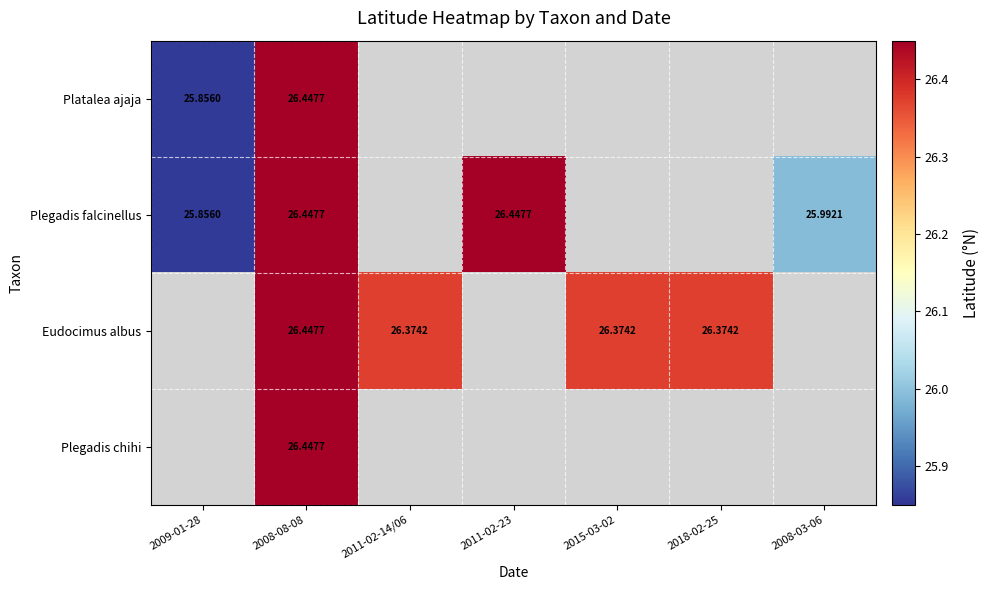

Where does the Plegadis falcinellus series first go above 25?

2009-01-28